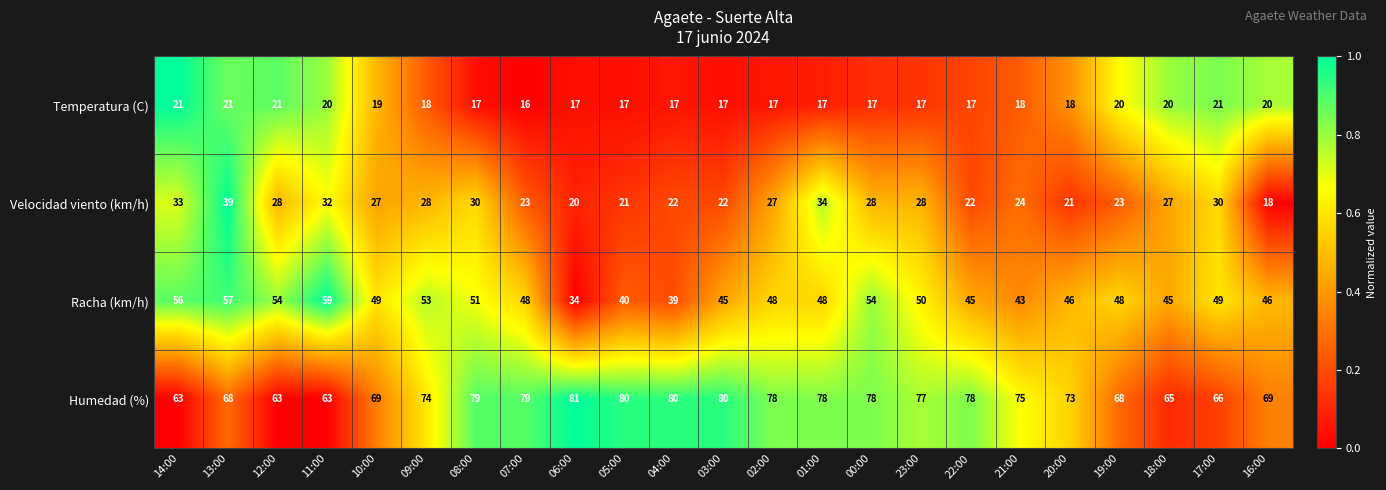

List the series in order of their peak value, lowest first.

Temperatura (C), Velocidad viento (km/h), Racha (km/h), Humedad (%)